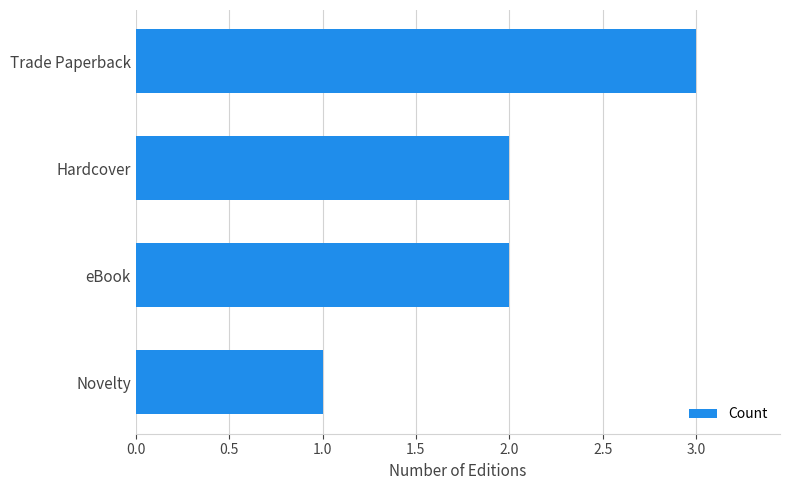

What is the ratio of the value at Novelty to the value at Hardcover?

0.5